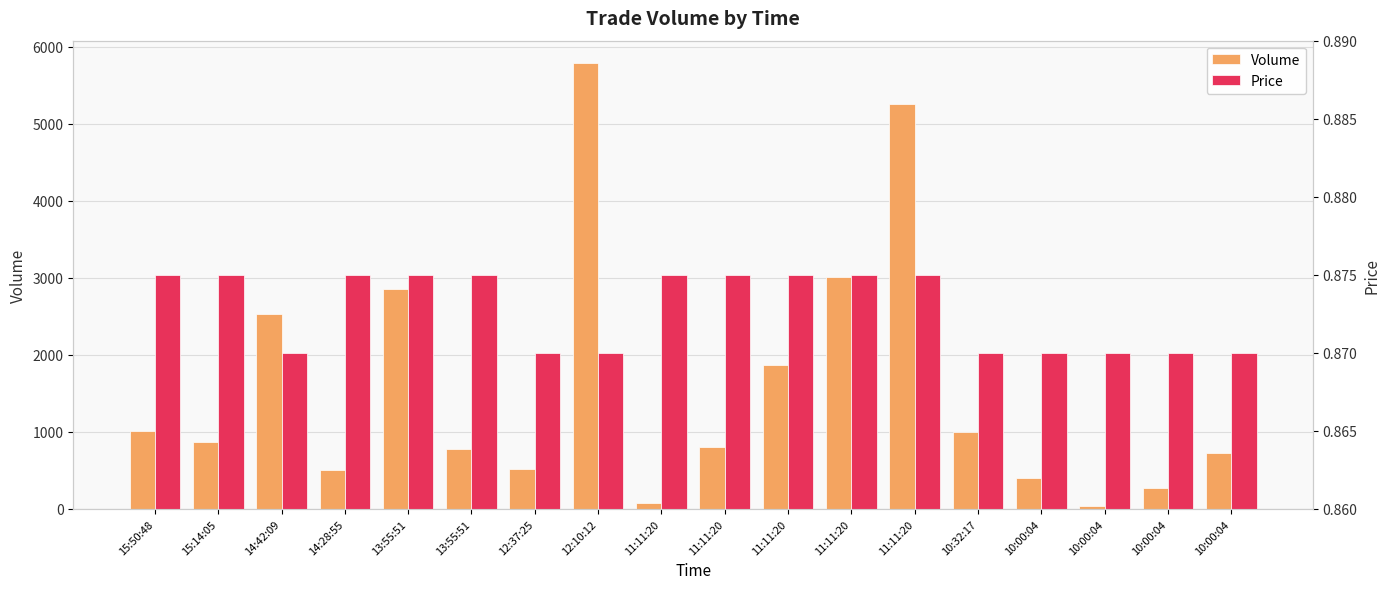

Which series has the largest range (max minus min)?

Volume